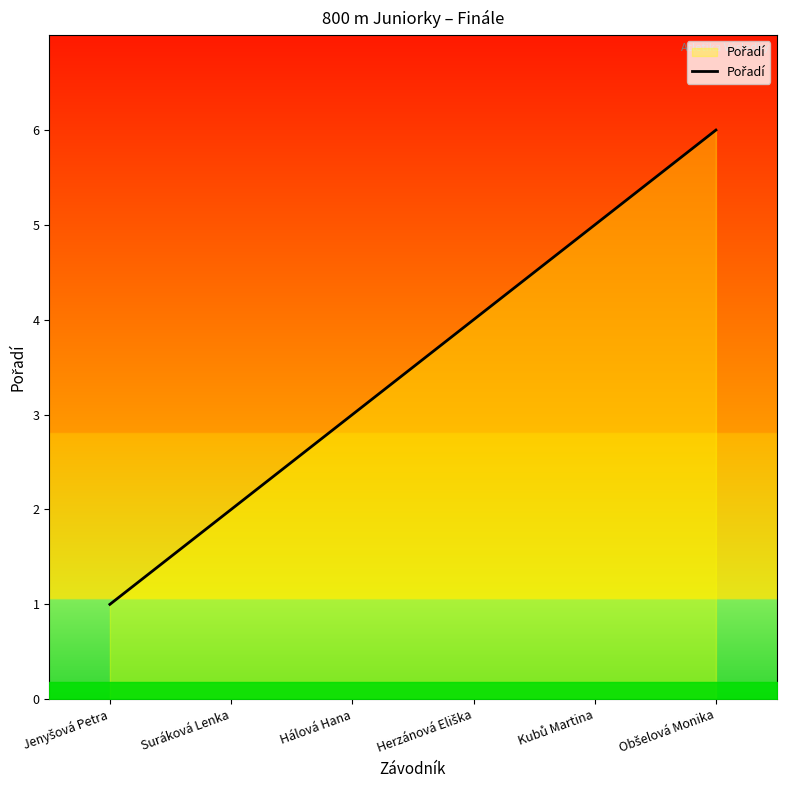

What is the difference between the second highest and minimum values?

4